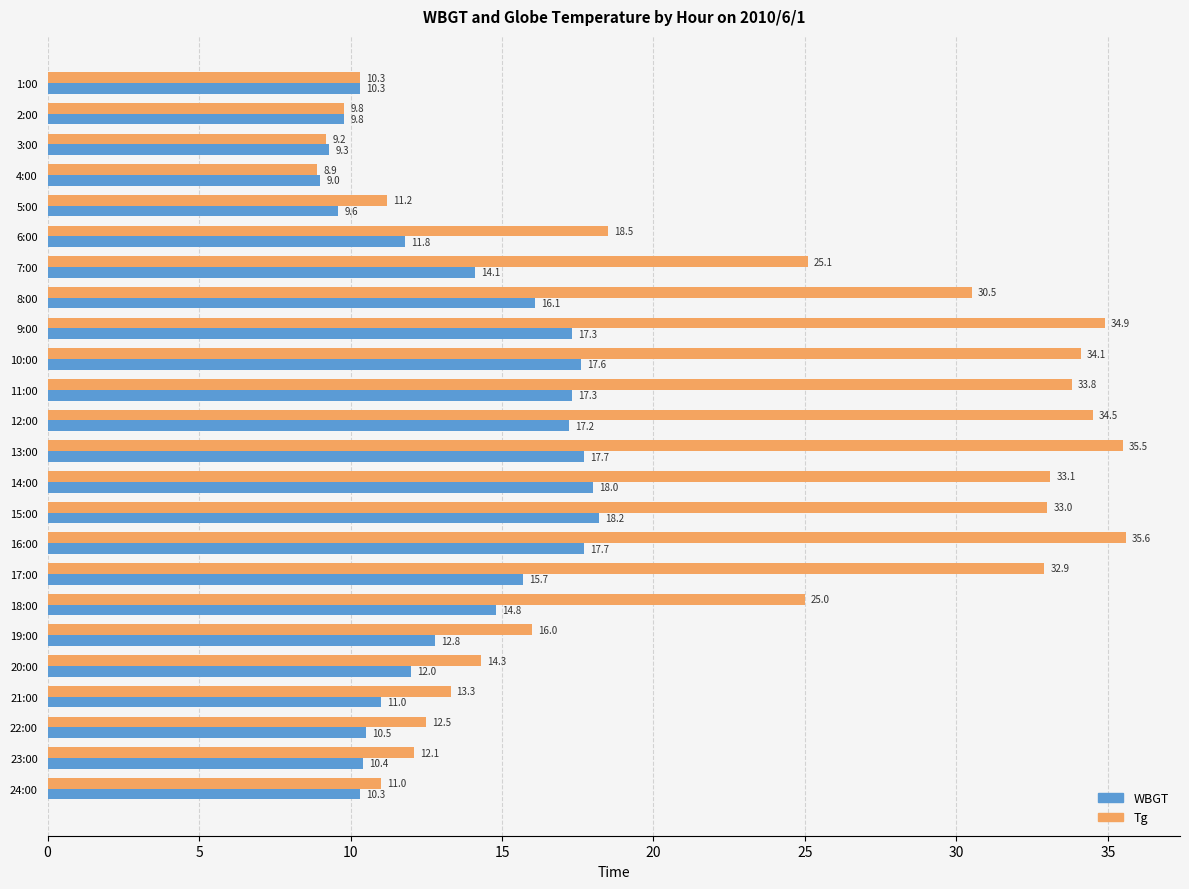

At which label does WBGT reach its peak?

15:00